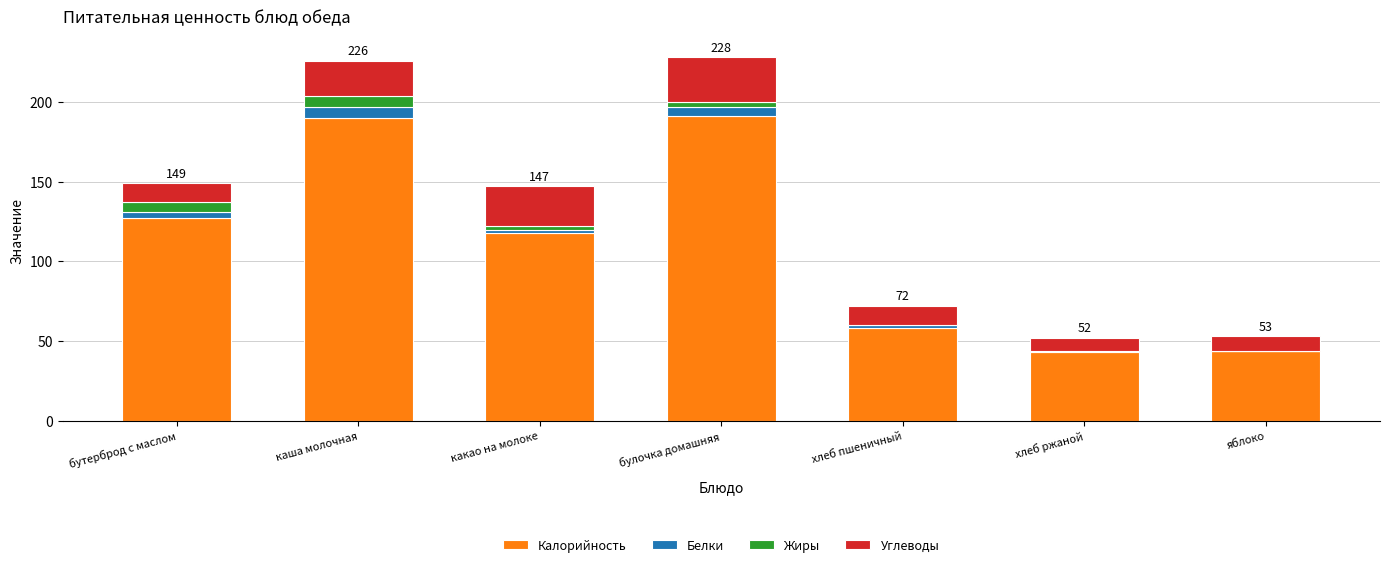

True or false: Калорийность has a value of 79 at яблоко.

False